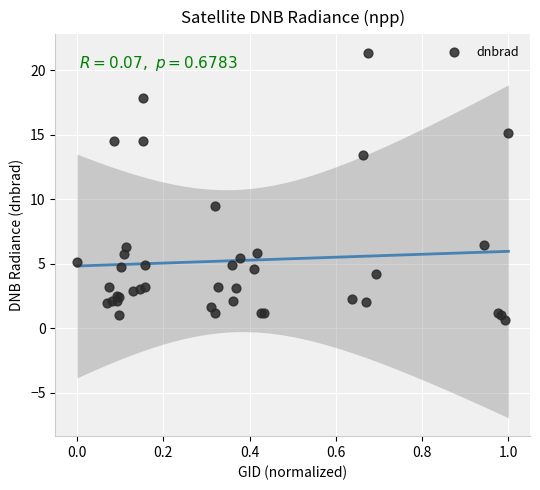

What Y value in the scatter plot is closest to 11?

9.5